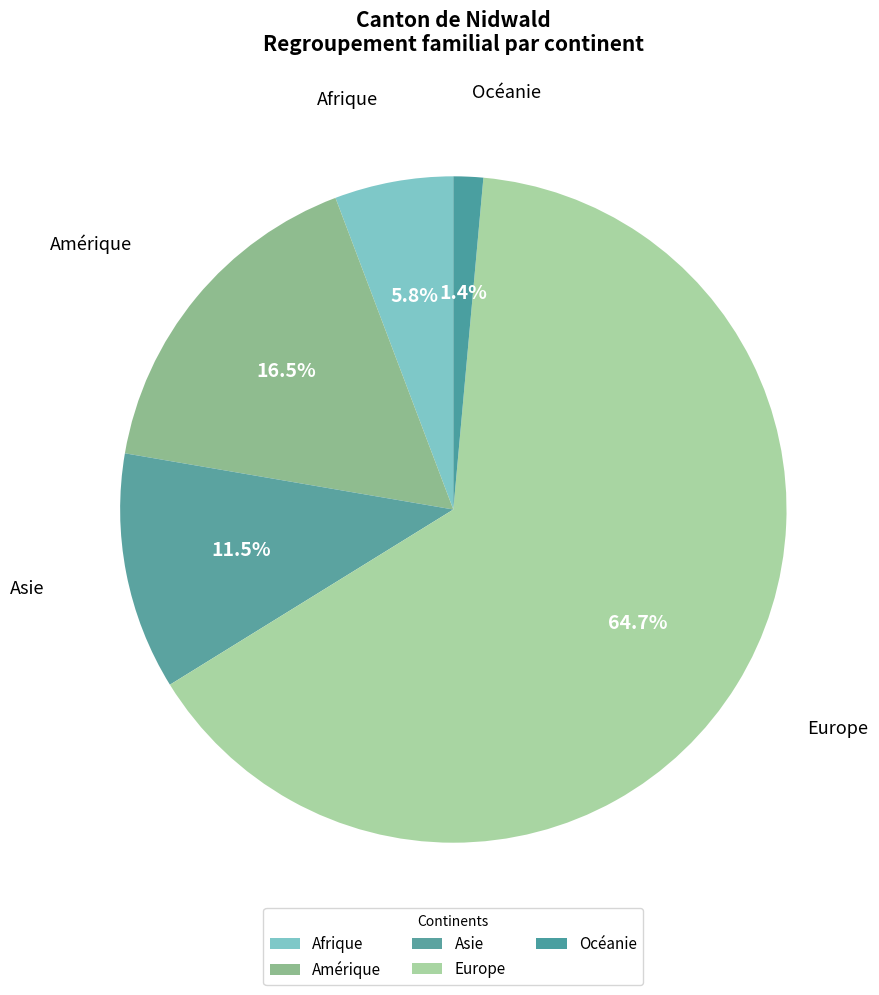

Combined, do Amérique and Afrique account for over 50%?

No